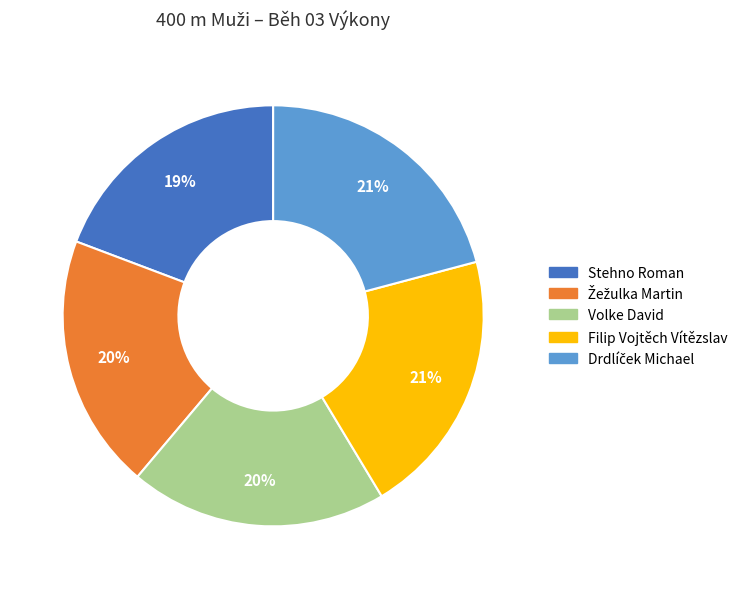

Is there a majority slice in this chart?

No